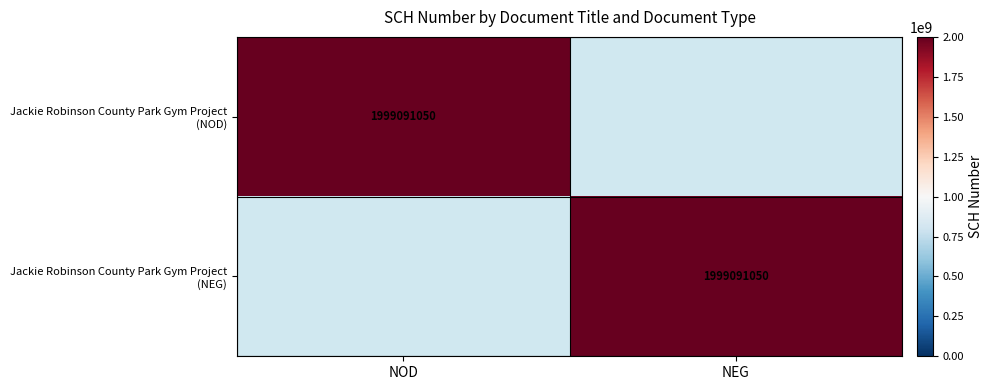

How many values in the Jackie Robinson County Park Gym Project (NEG) series are below 1999091050?

1